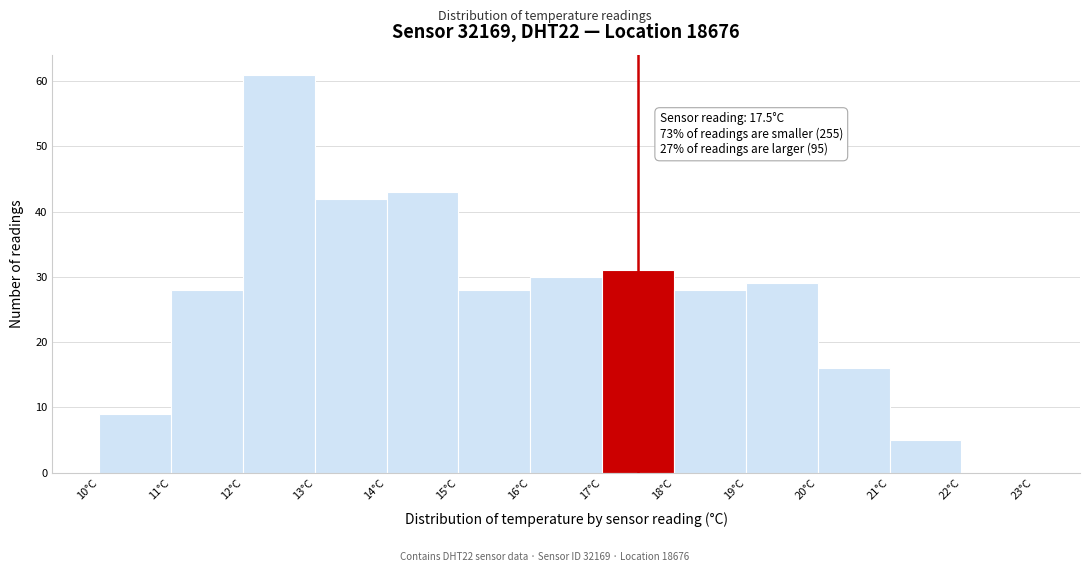

Over which range of the x-axis is the bar tallest?

12 to 13